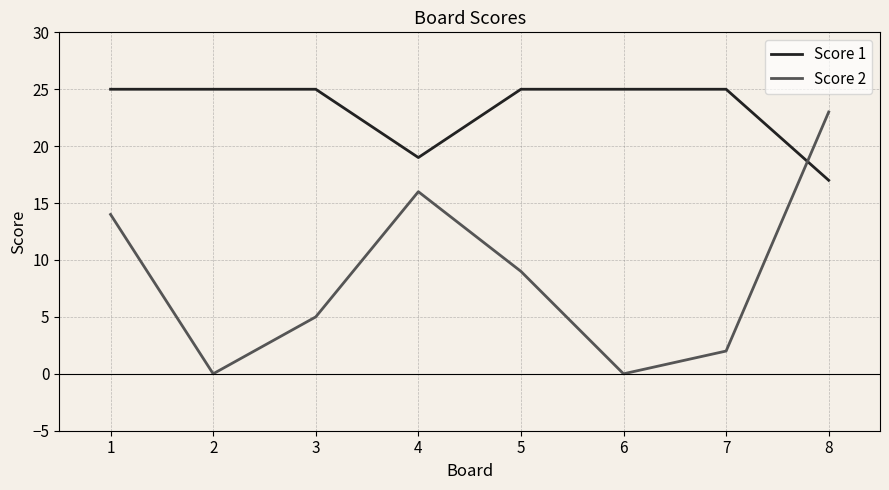

The Score 1 series shows 17 at 8. True or false?

True